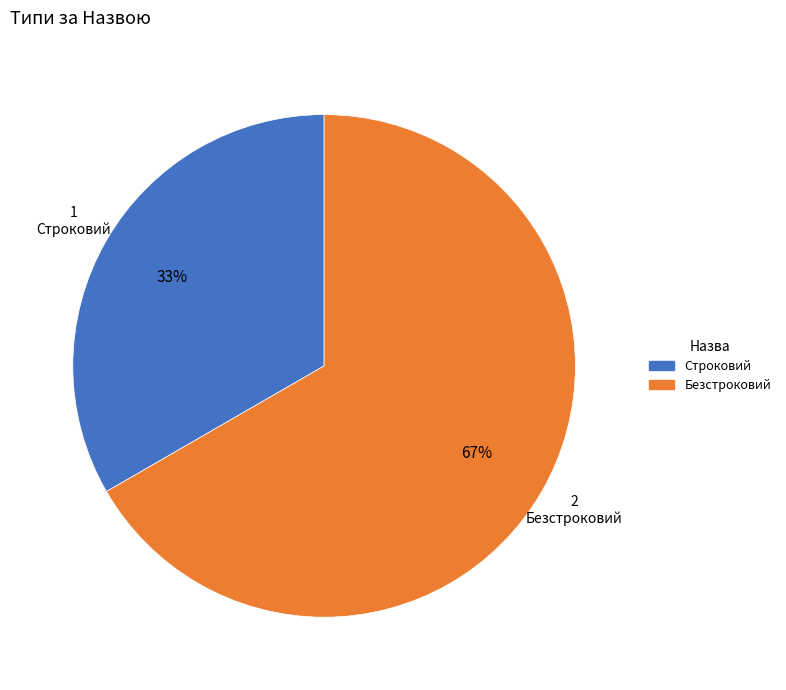

Count the number of slices in the pie.

2